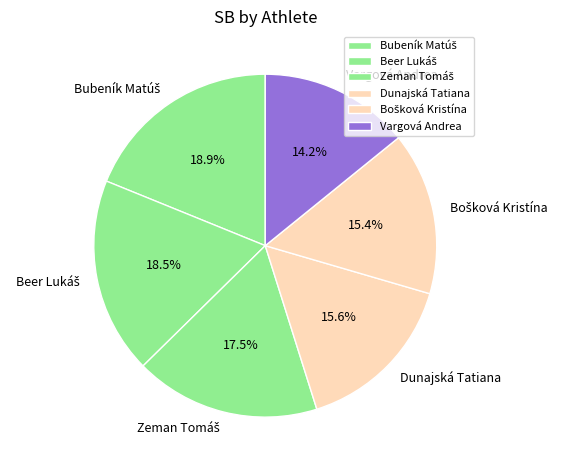

Does any single category account for the majority?

No